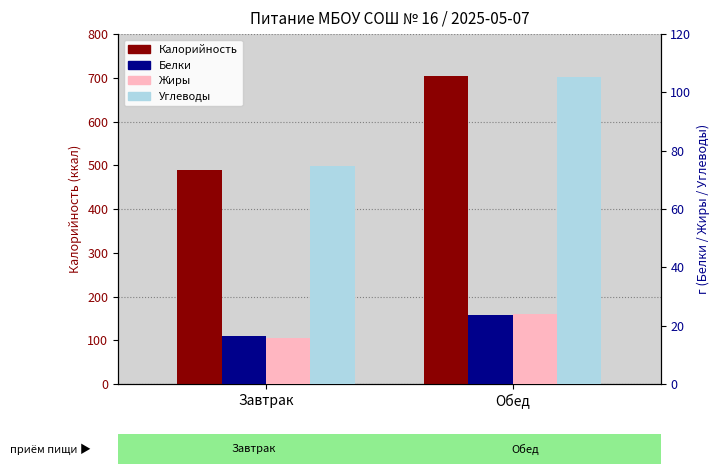

What is the label of the 1st bar from the right?

Обед